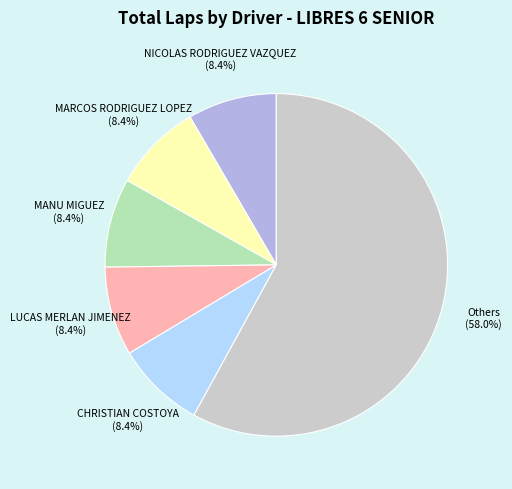

What is the largest slice in the pie chart?

Others